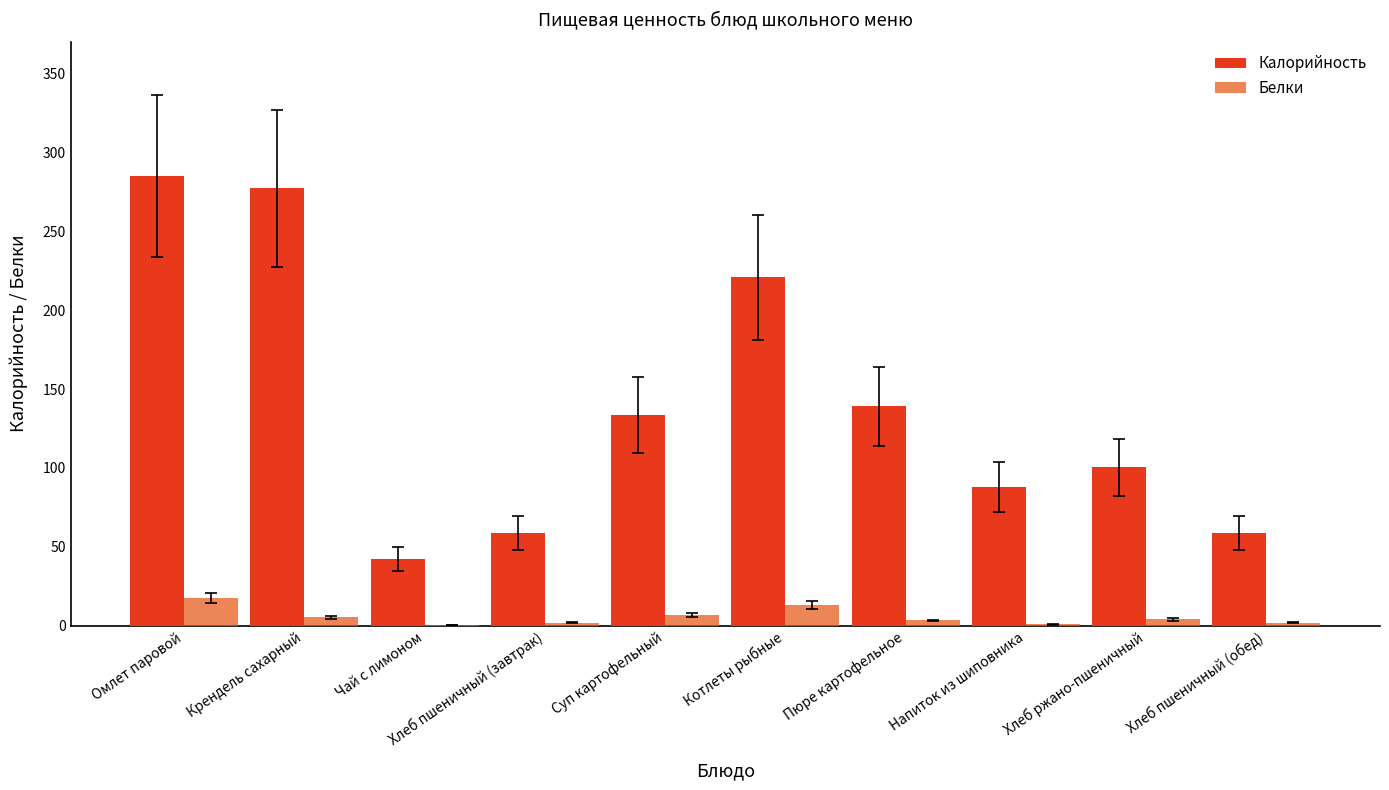

Rank the series by their maximum value, from lowest to highest.

Белки, Калорийность